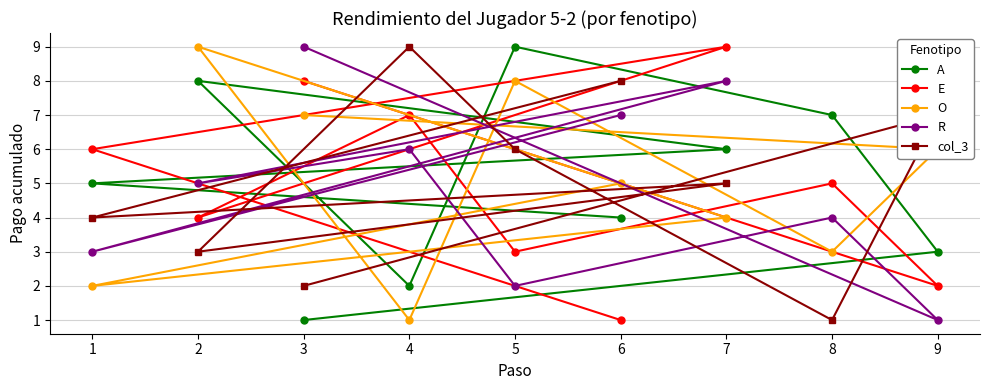

What is the difference between the highest and lowest values at 2?

6